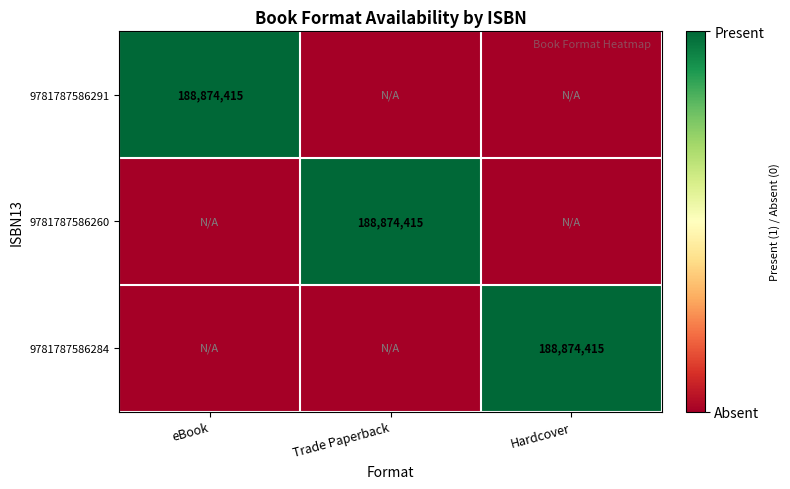

True or false: 9781787586260 has a value of 188874415 at Trade Paperback.

True